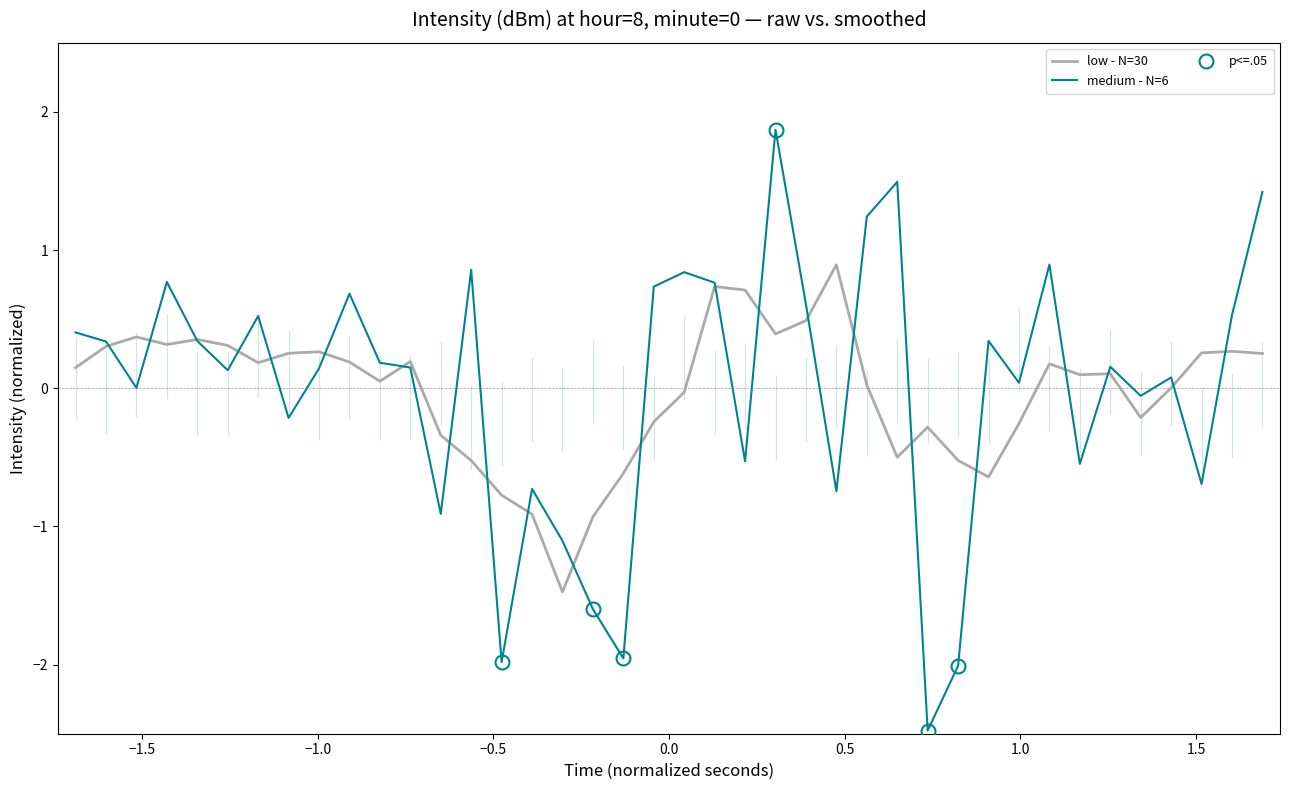

What is the minimum value for medium - N=6?

-2.5